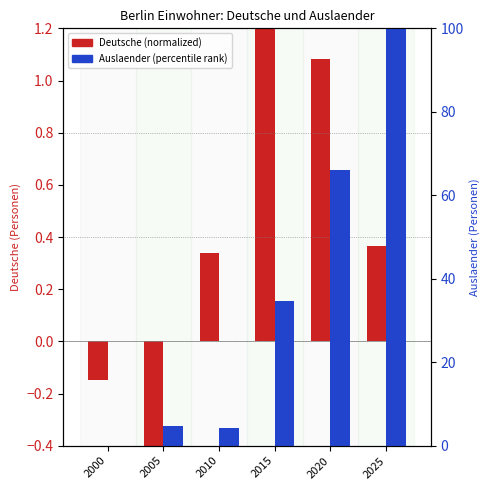

List the series in order of their overall mean, lowest first.

Deutsche, Auslaender